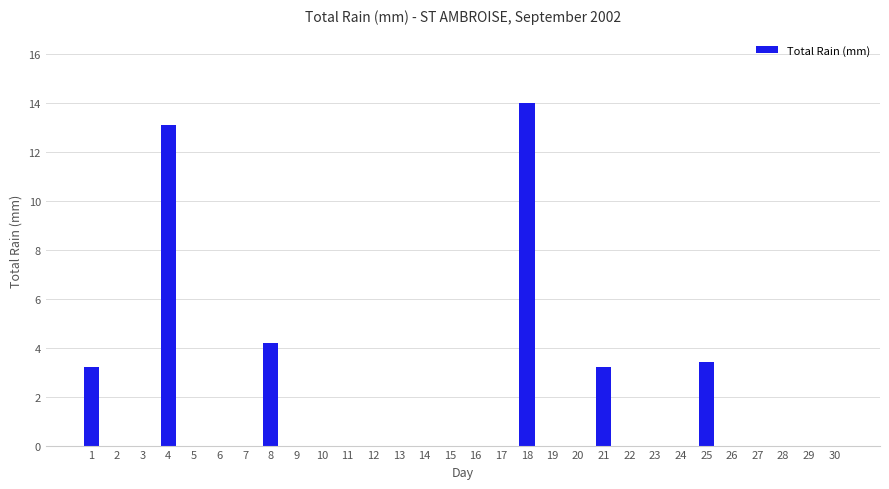

Where is the data nearest to the value 7?

8